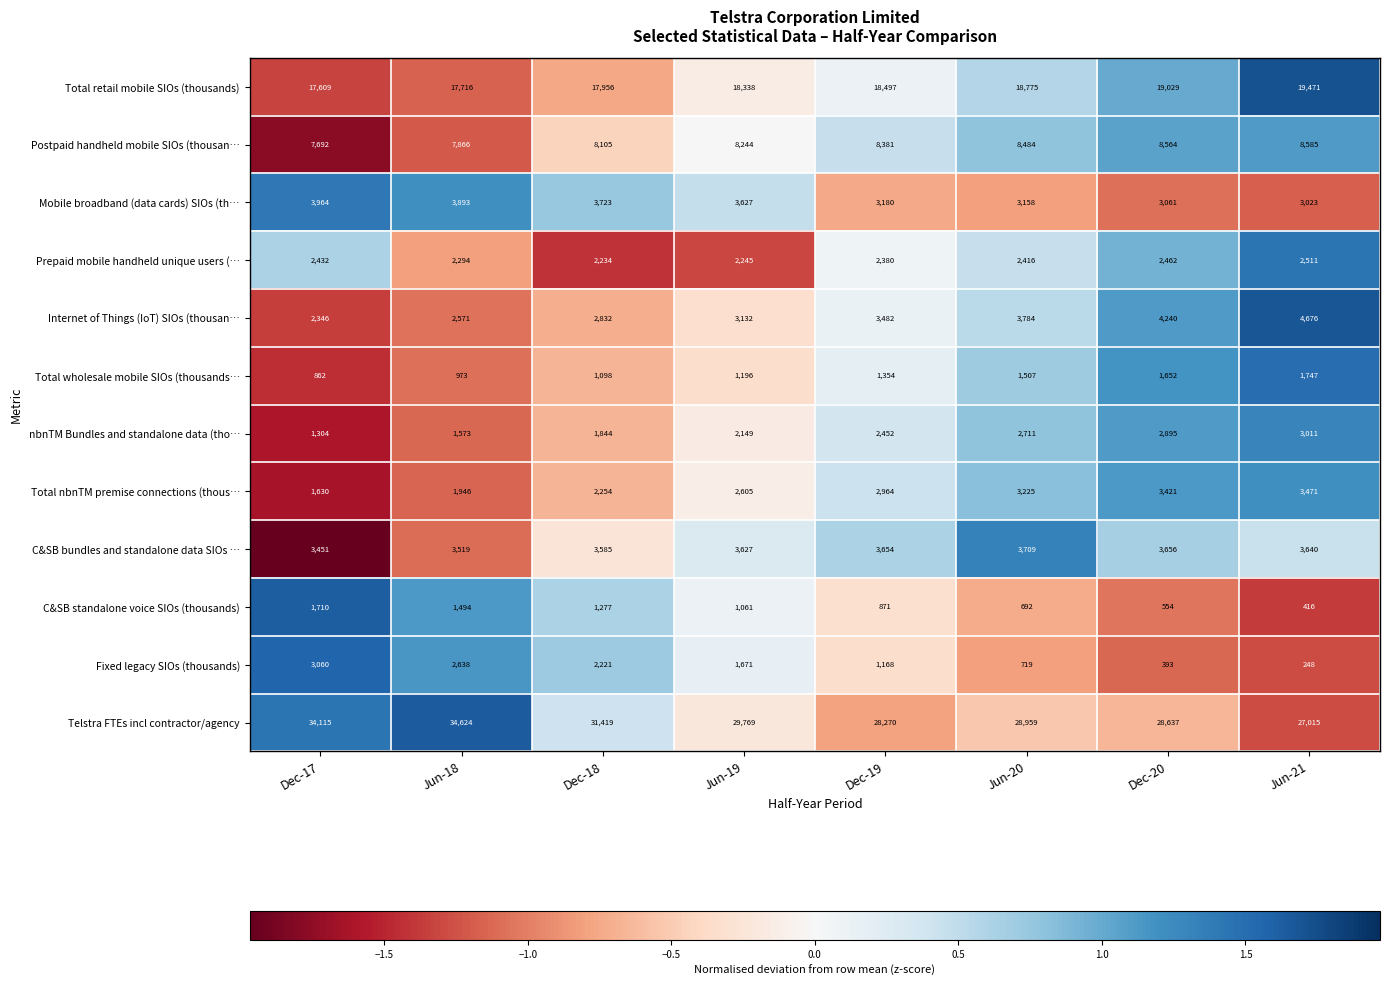

What is the difference between the second highest and minimum values in the Total retail mobile SIOs (thousands) series?

1420